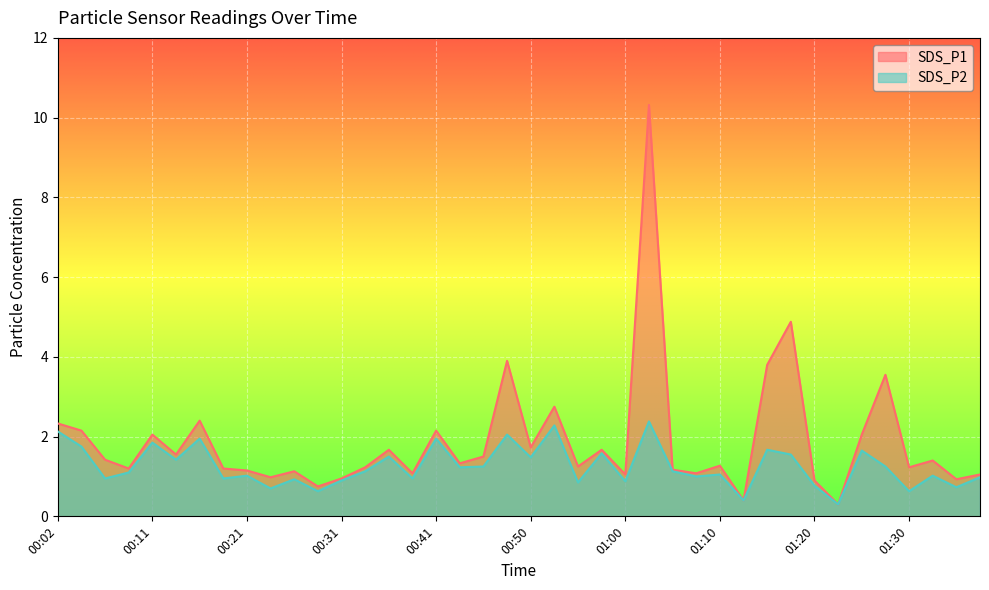

How many values in the SDS_P2 series exceed 1?

24